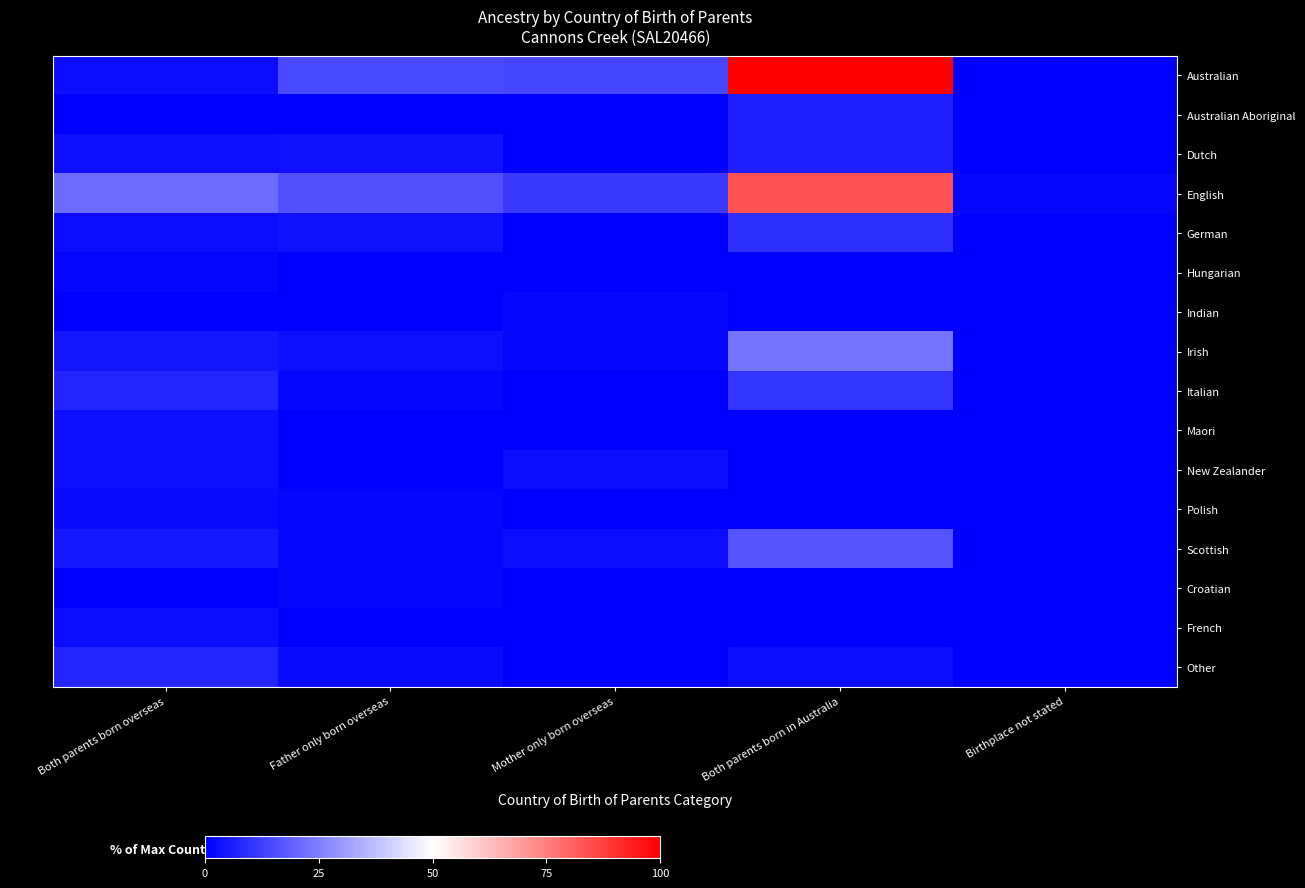

At which category is the sum across all series the highest?

Both parents born in Australia